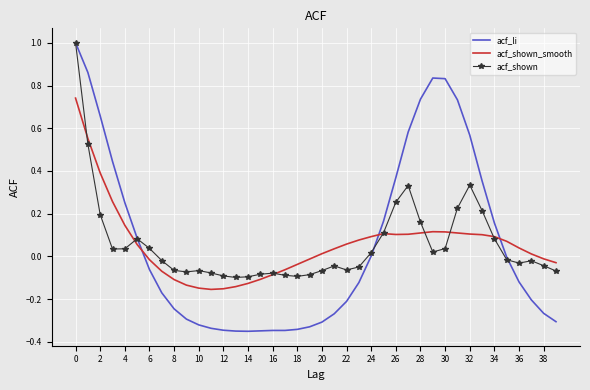

Which series ends up on top after the final intersection of acf_shown and acf_shown_smooth?

acf_shown_smooth